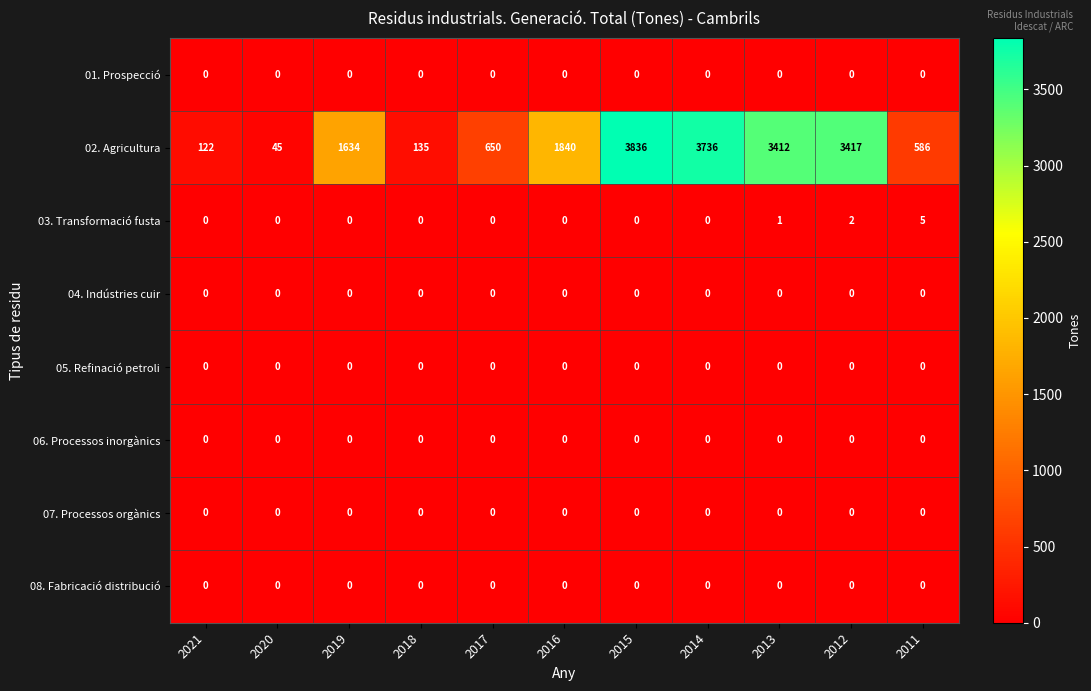

Which category has the highest value in the 02. Agricultura series?

2015